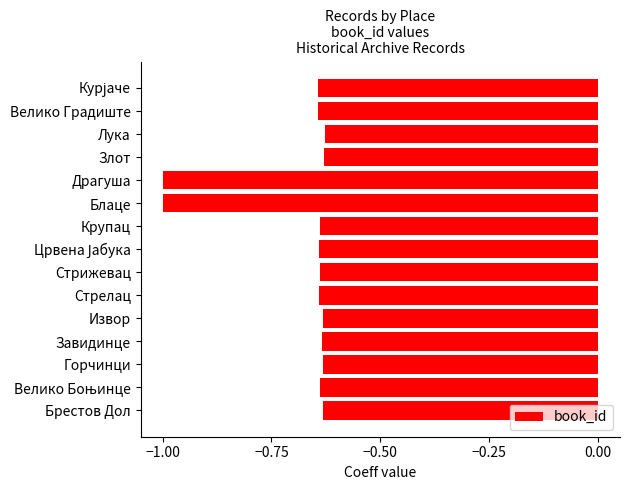

The chart shows a value of -0.4 at Стрижевац. True or false?

False